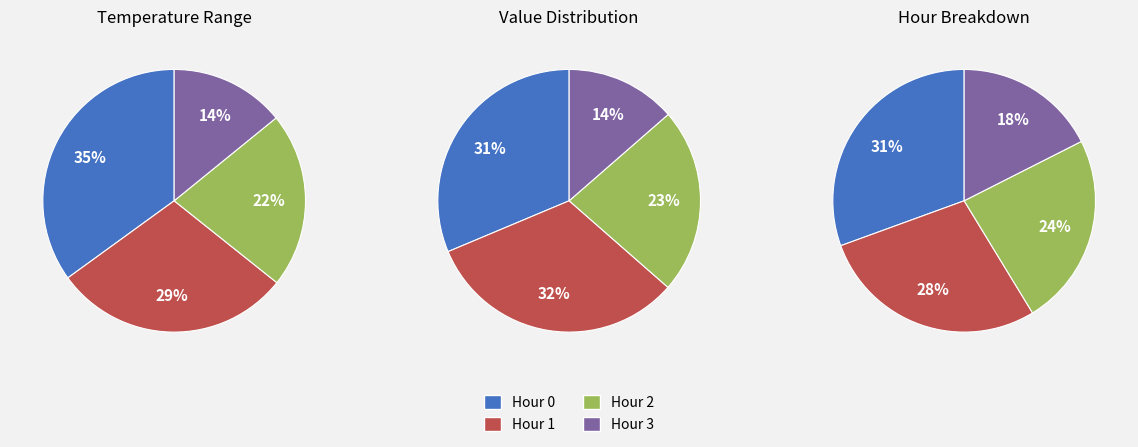

Between 26 and 28, which series saw the biggest shift?

Hour 3